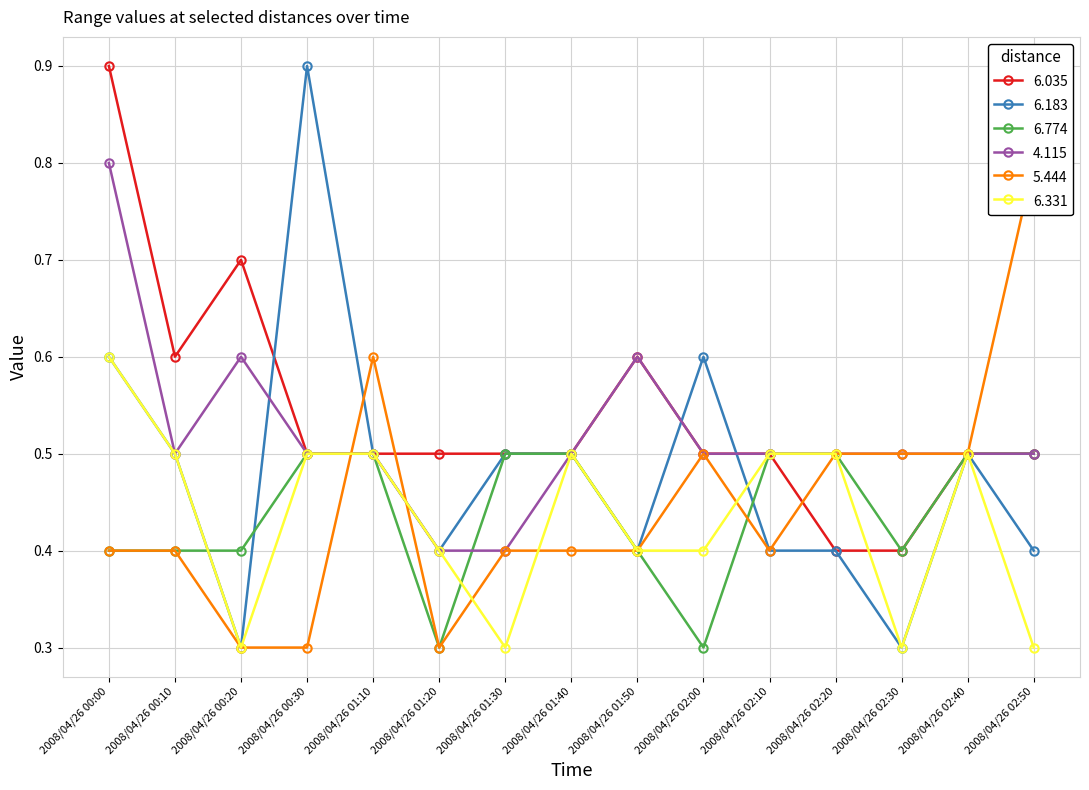

What is the sum of all 6.331 values?

6.5